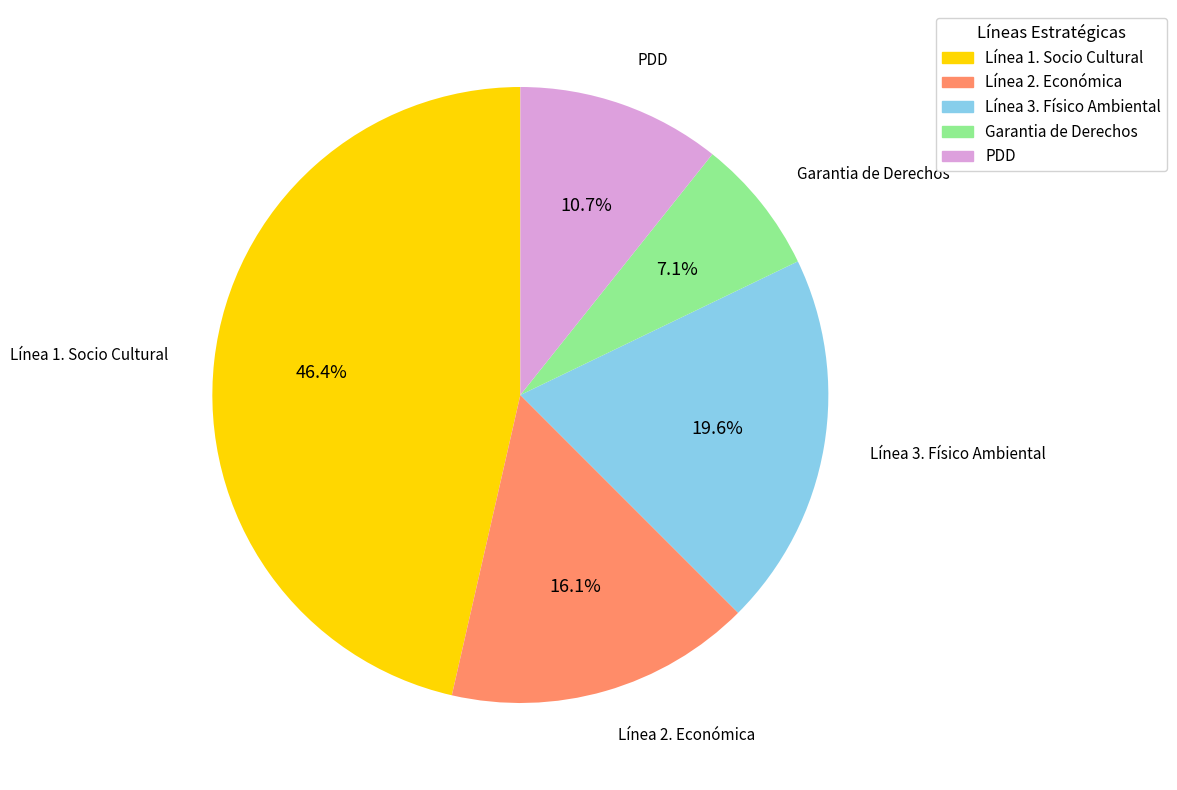

Which slice is the largest?

Línea 1. Socio Cultural